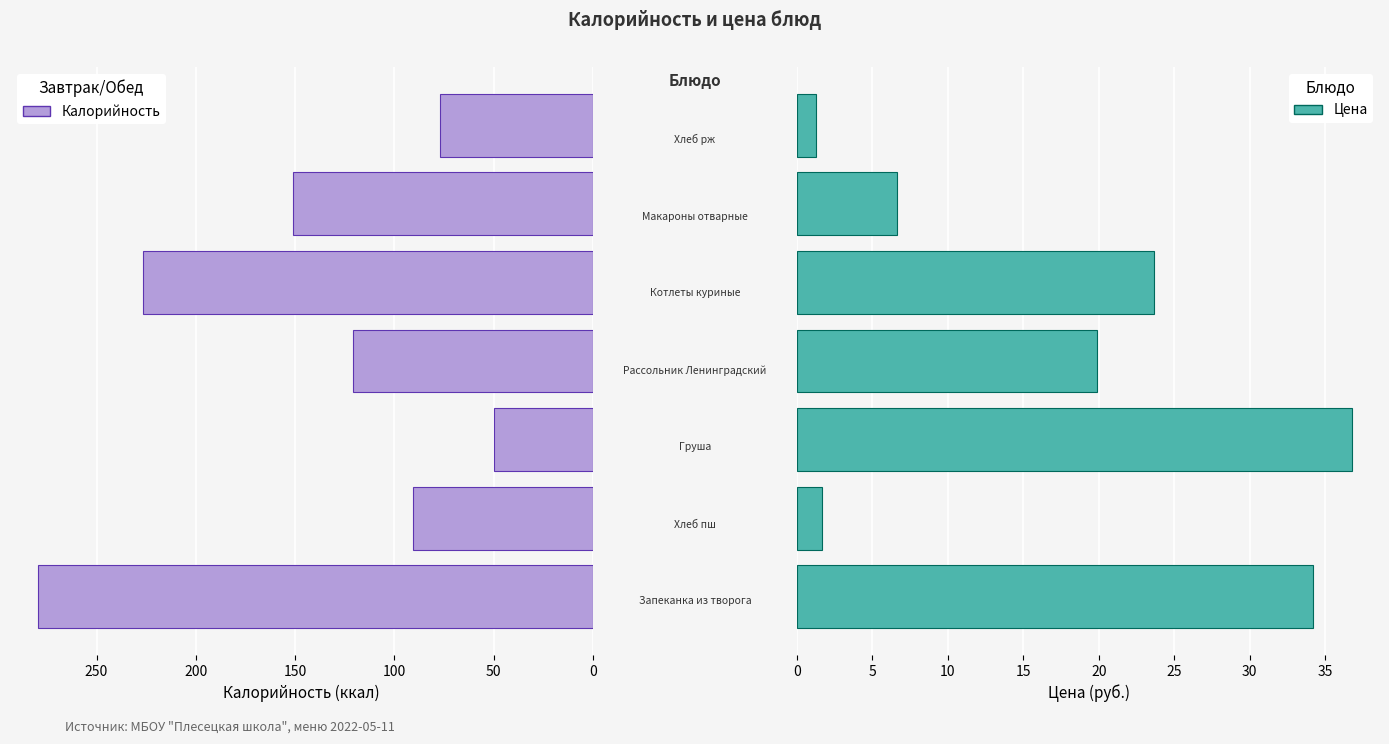

Rank the series at 100 from highest to lowest value.

Калорийность, Цена